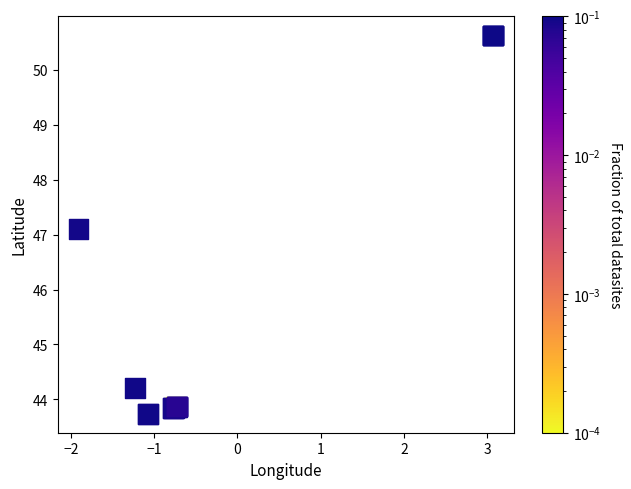

What Y value in the scatter plot is closest to 47?

47.1